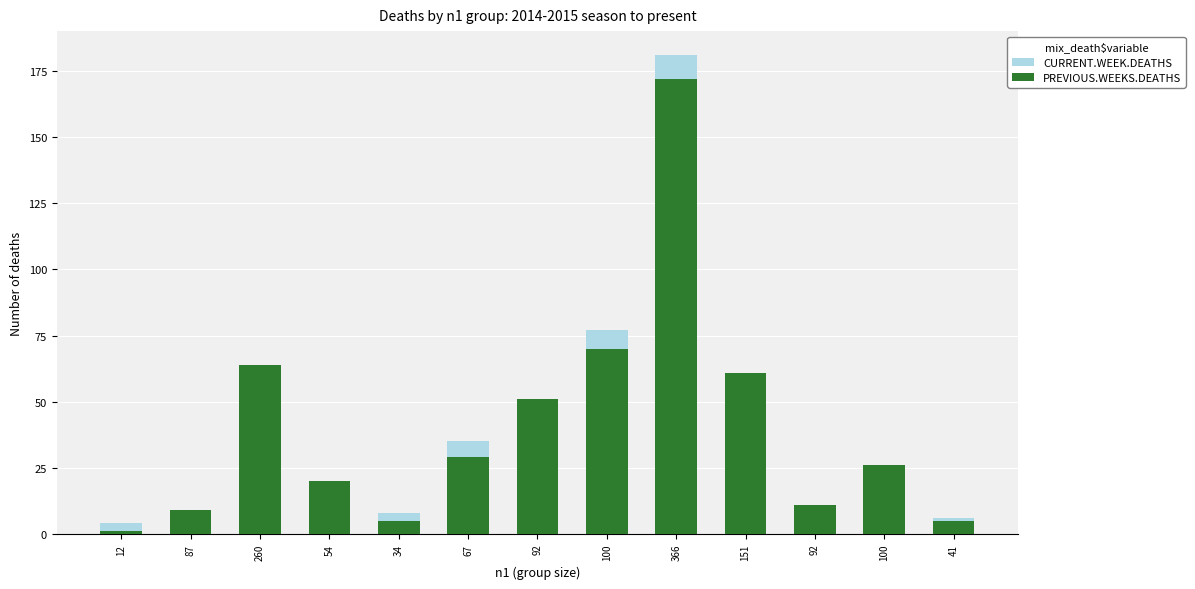

Count the number of categories in the chart.

13